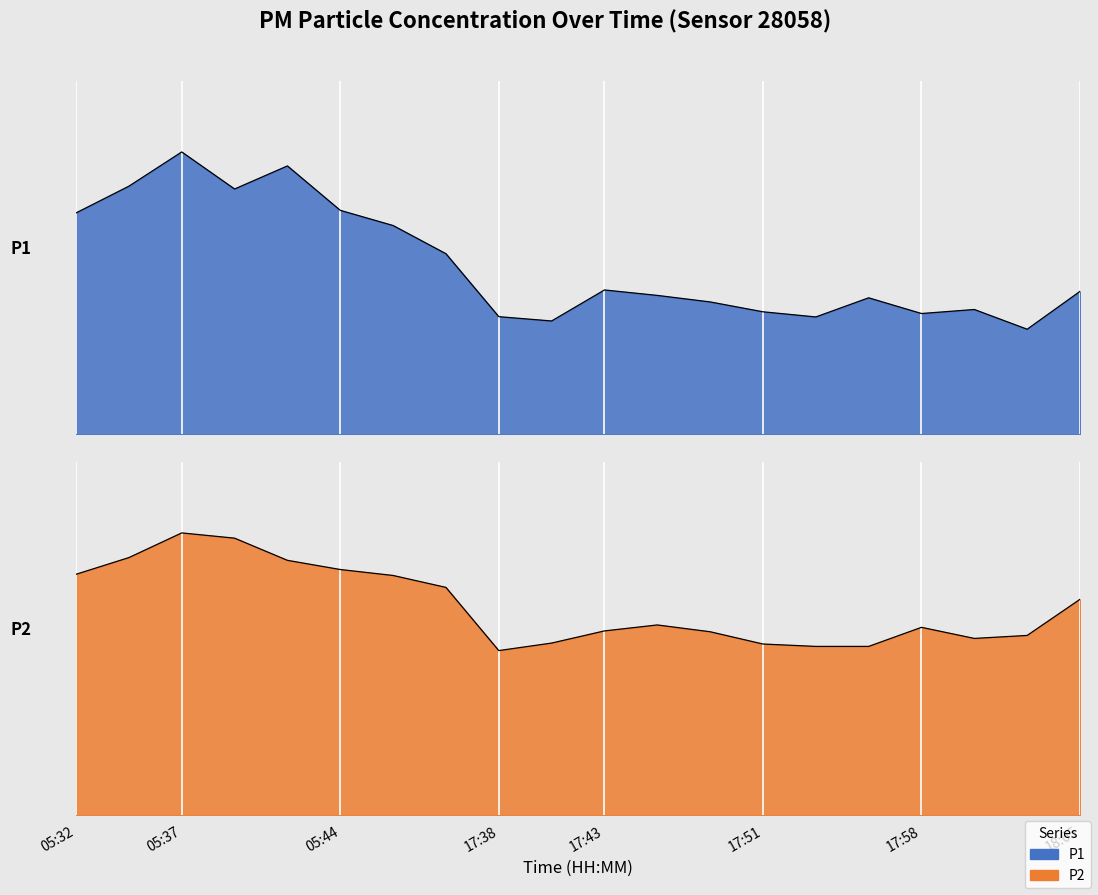

At which category does P2 reach its first local valley?

17:38